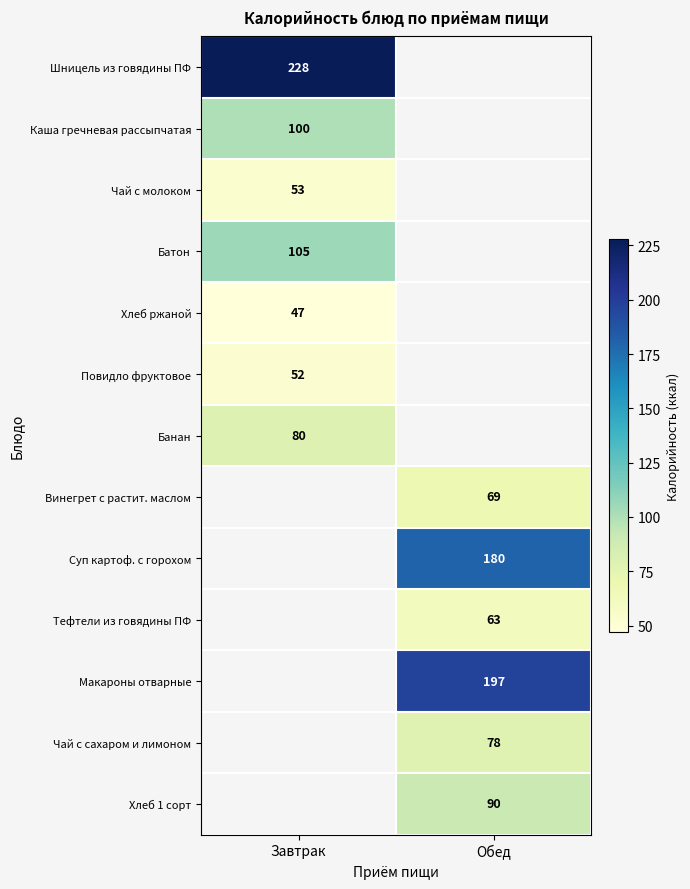

The Шницель из говядины ПФ series shows 297 at Завтрак. True or false?

False